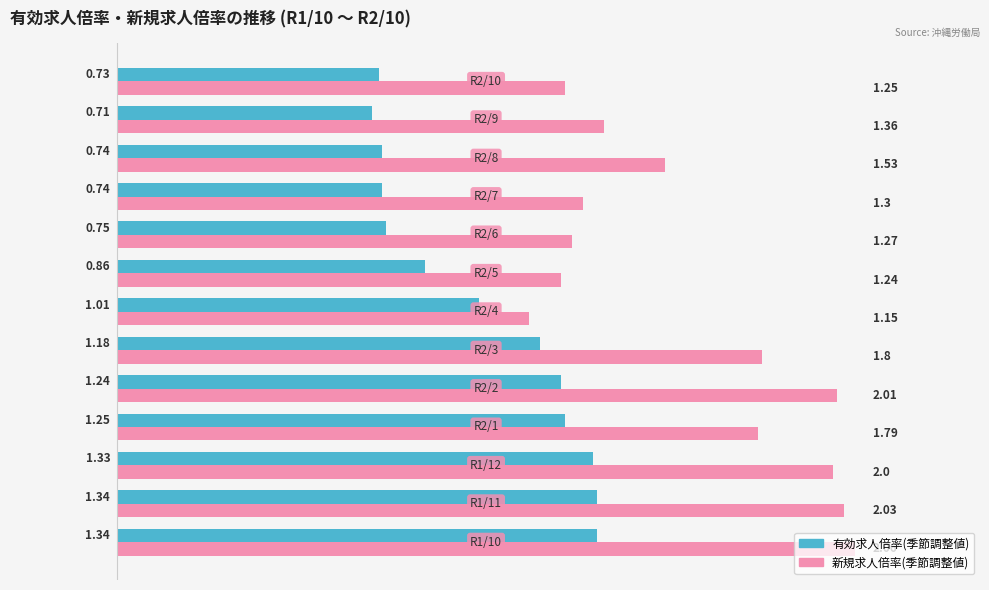

List the series in order of their overall mean, lowest first.

有効求人倍率(季節調整値), 新規求人倍率(季節調整値)